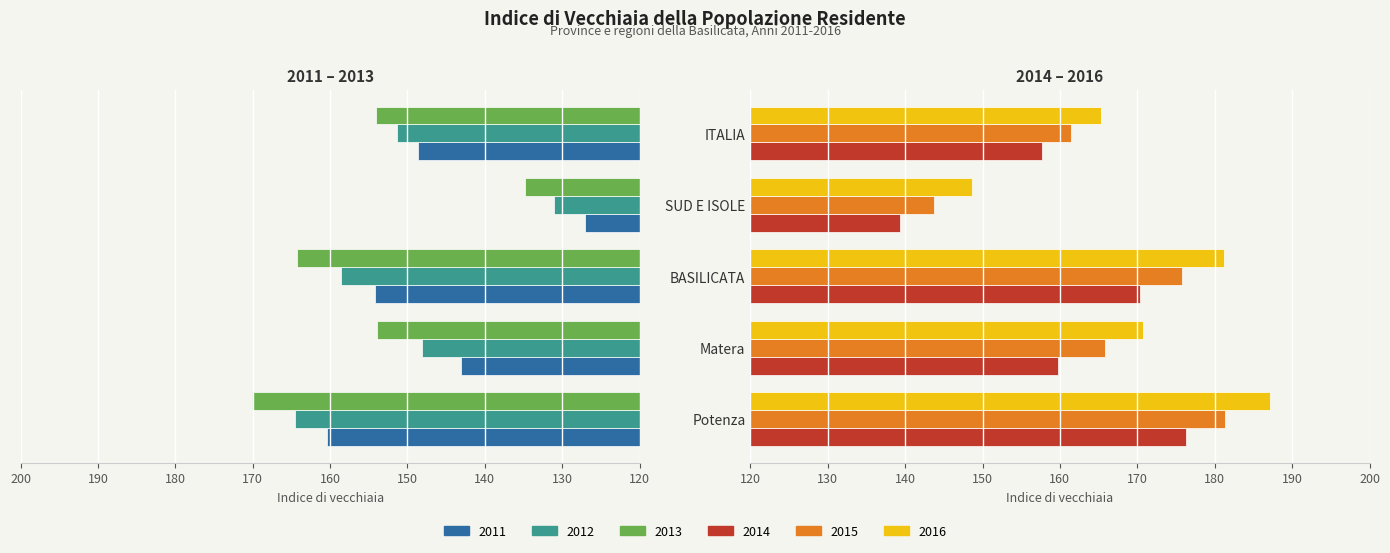

What is the difference between the highest and lowest values at Potenza?

26.8